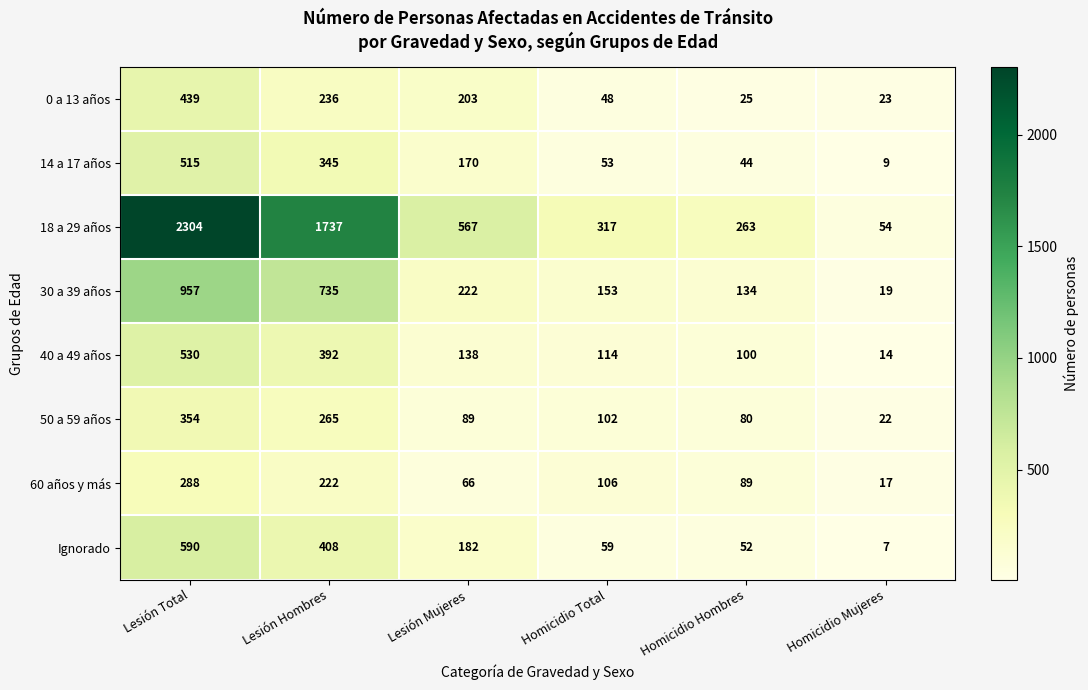

How many categories are shown in the chart?

6